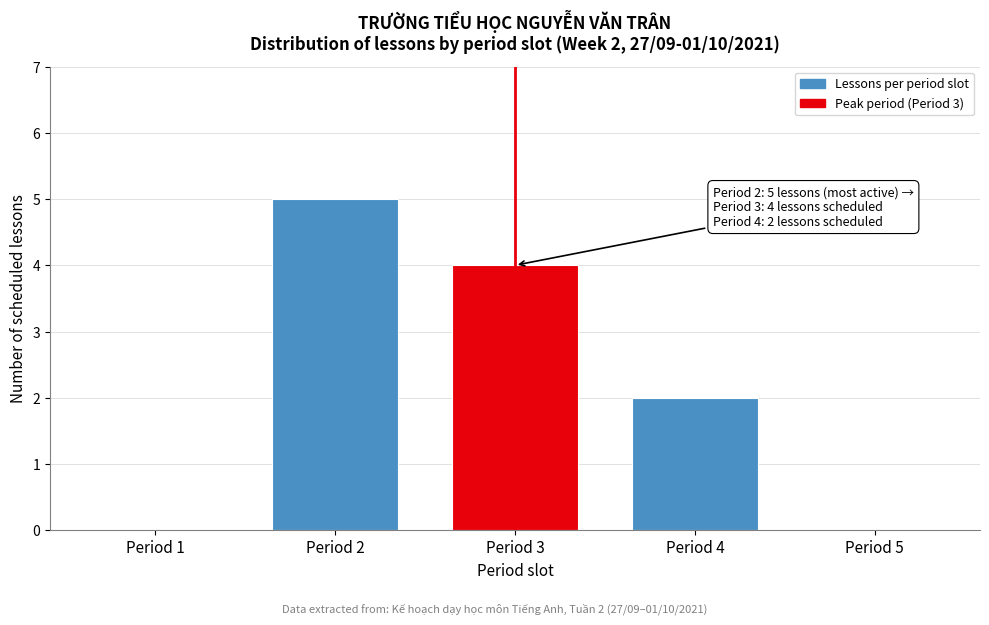

Reading left to right, transcribe all the data shown in this chart.

Period 1=0	Period 2=5	Period 3=4	Period 4=2	Period 5=0